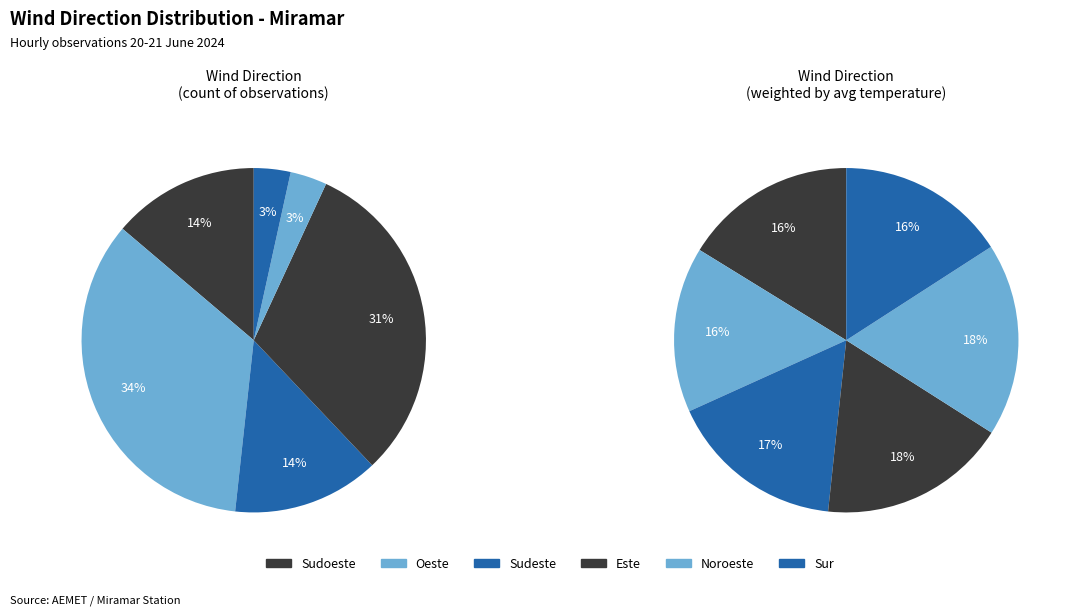

Combined, what portion of the pie is Noroeste and Sudoeste?

17.2%